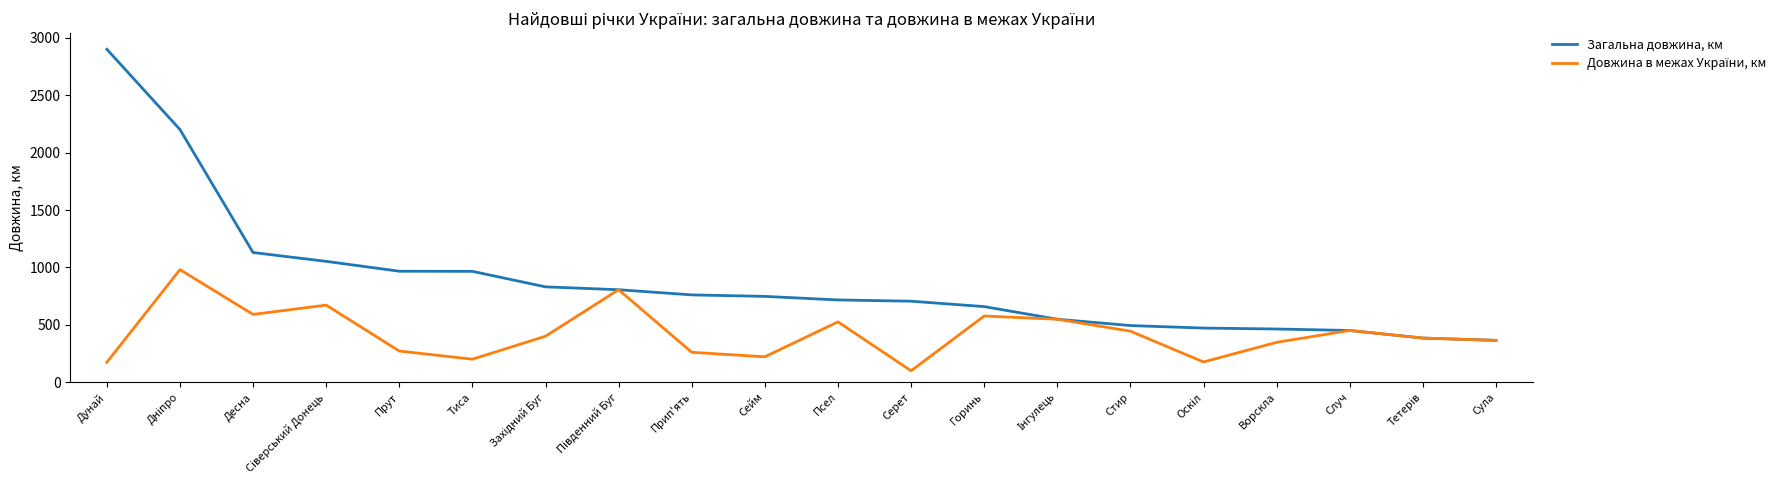

Which label corresponds to the smallest value in the chart?

Серет